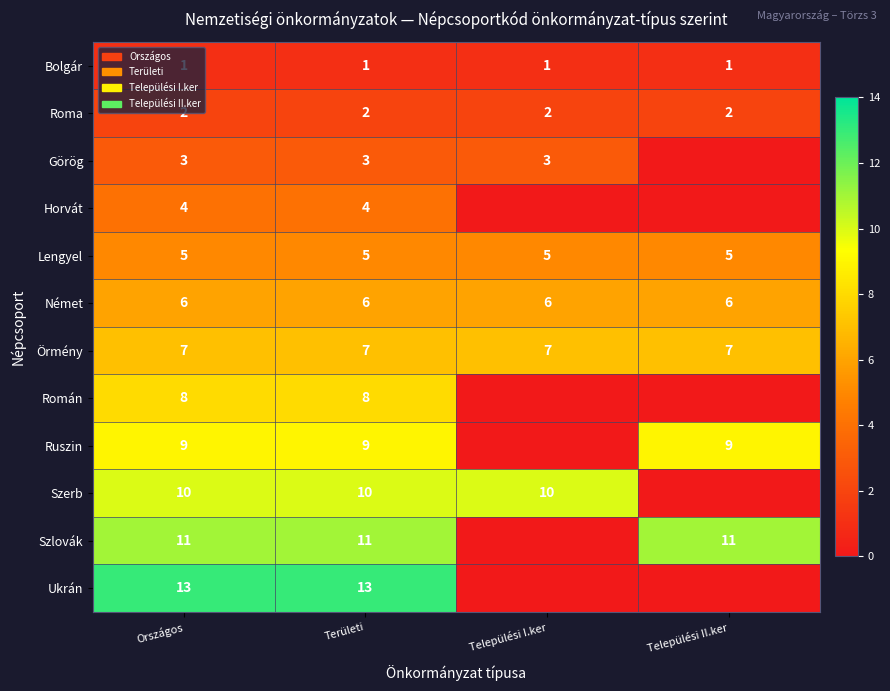

Is the value of Örmény at Települési II.ker greater than the value of Német at Területi?

Yes